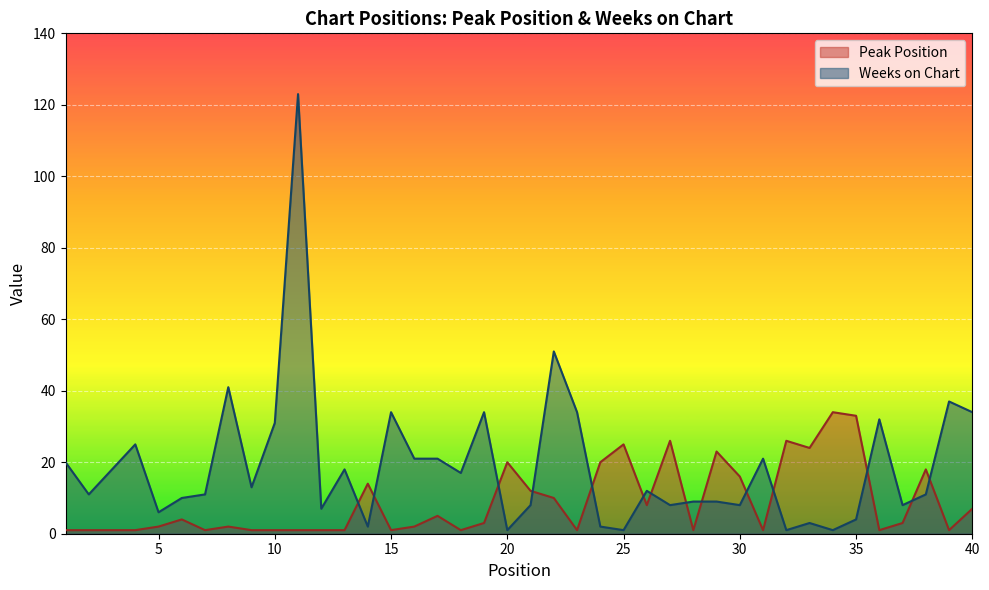

True or false: Peak Position has a value of 10 at 22.

True